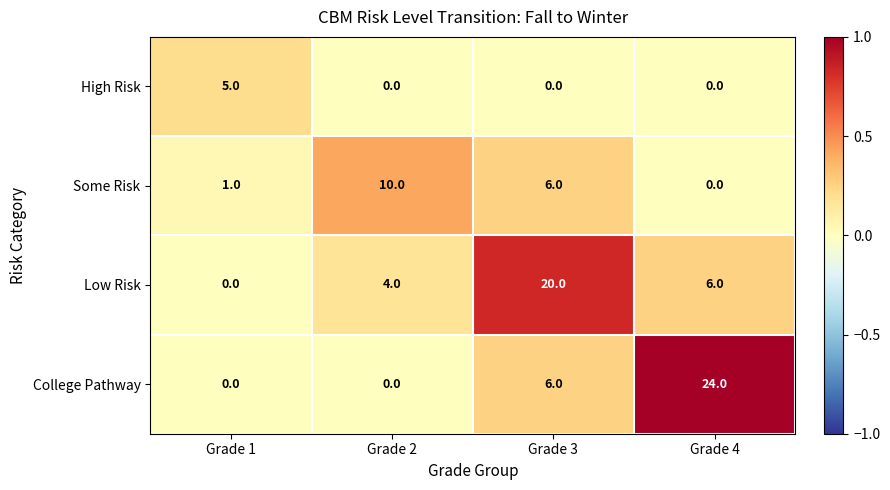

Rank the categories by Low Risk value from lowest to highest.

Grade 1, Grade 2, Grade 4, Grade 3